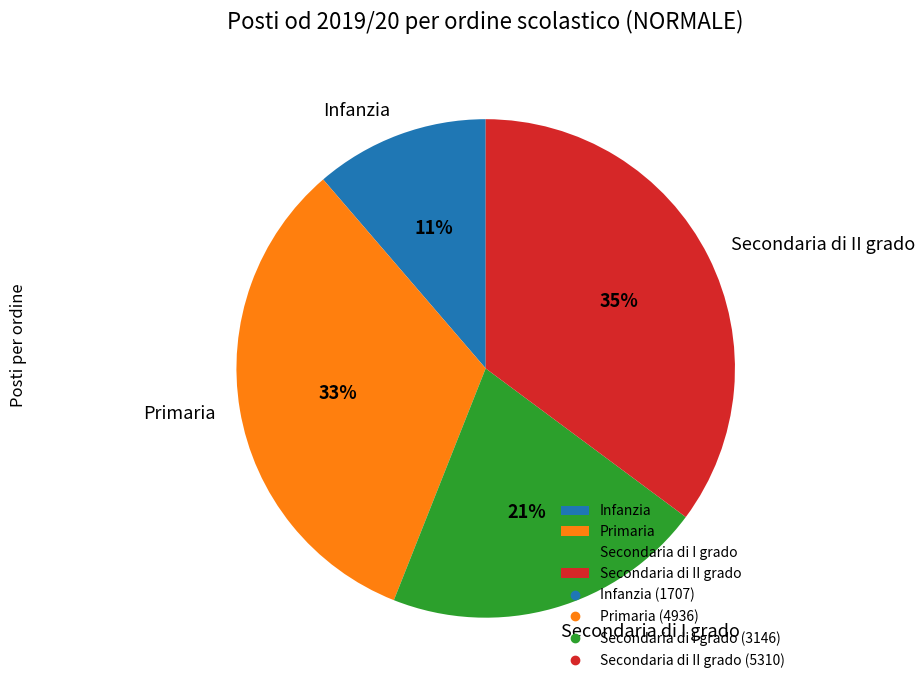

Rank the categories by value from highest to lowest.

Secondaria di II grado, Primaria, Secondaria di I grado, Infanzia